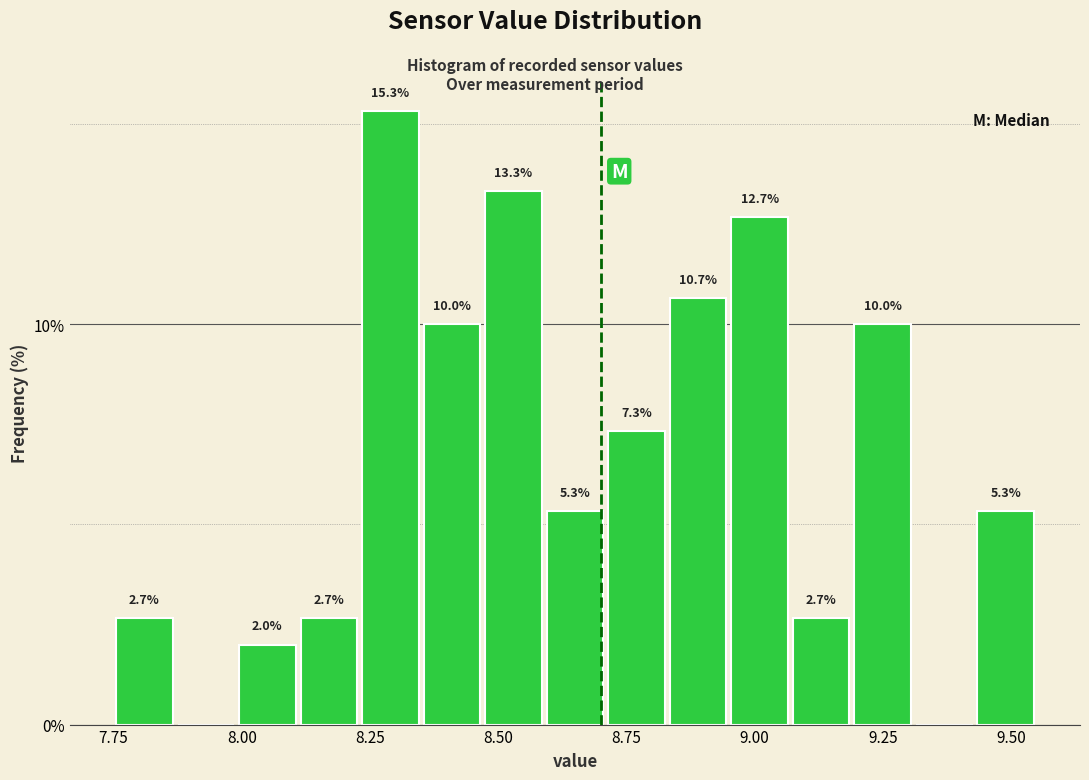

Around what value on the x-axis is the tallest bar? Give the approximate position of its centre, as read against the axis.

8.30